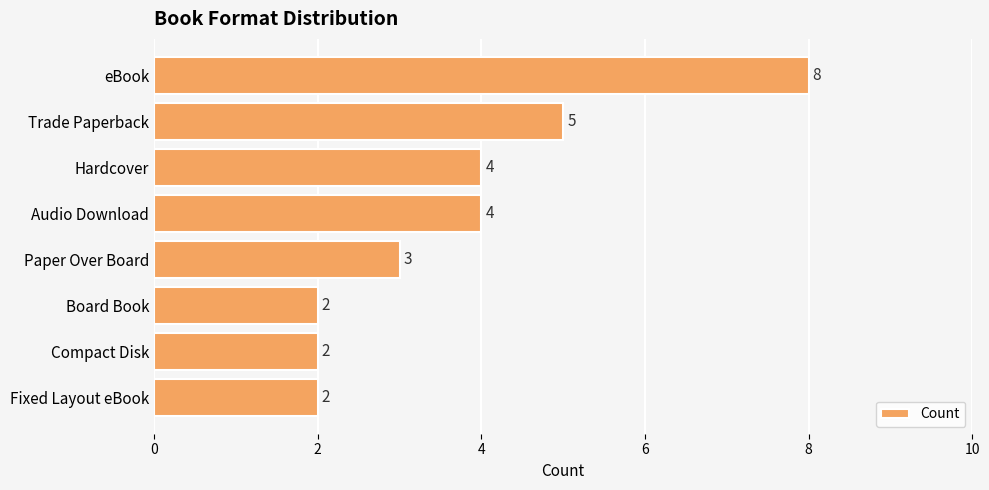

What is the value of the 7th bar from the top?

2